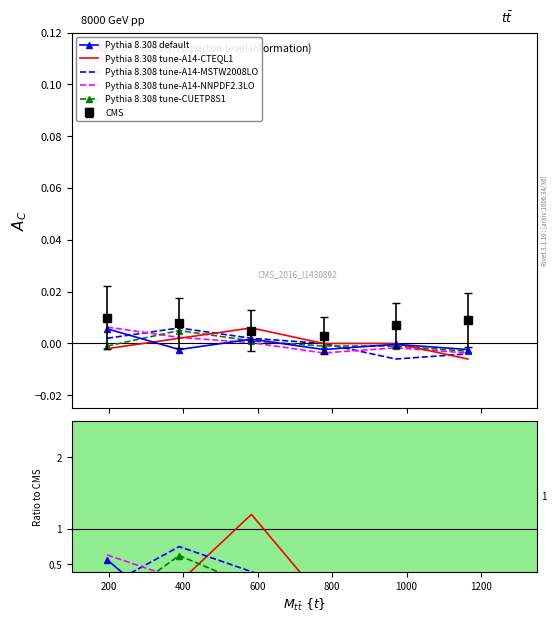

Read the Pythia 8.308 tune-A14-CTEQL1 value at 600.

1.2